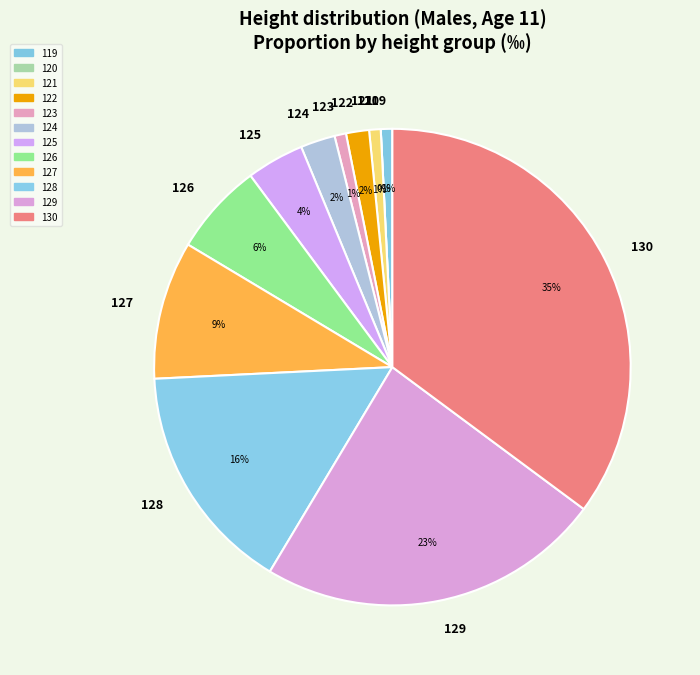

Does 130 account for over 50% of the chart?

No